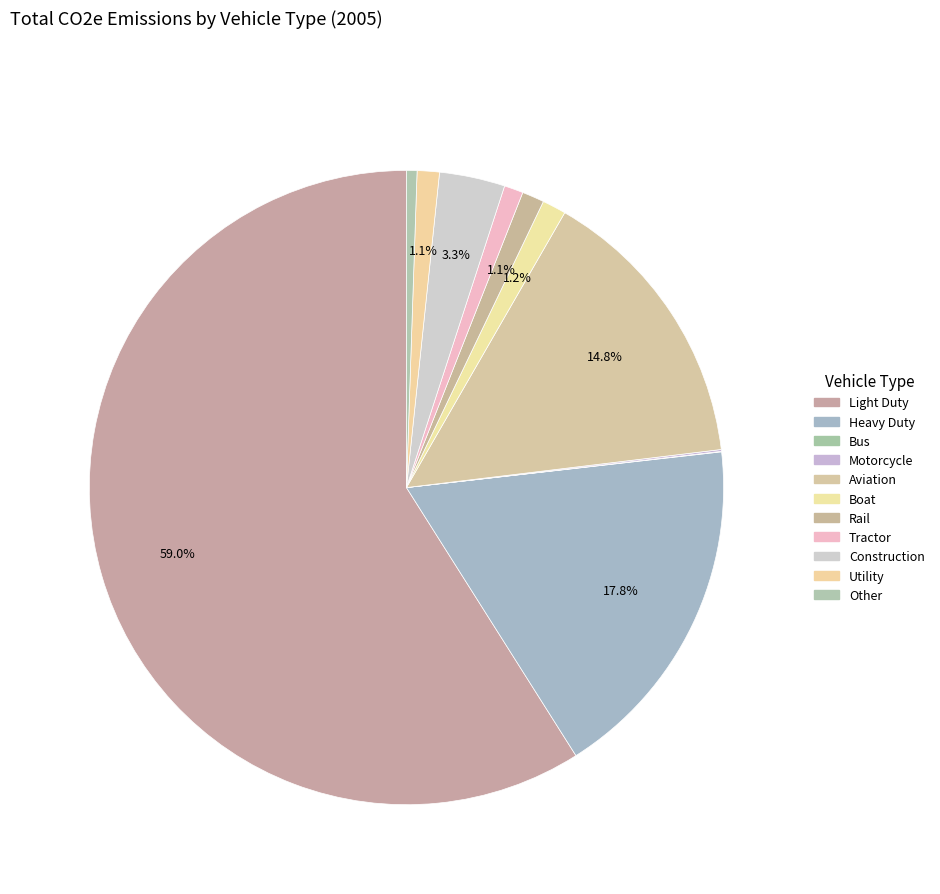

What is the change in value from Aviation to Utility?

-7.3